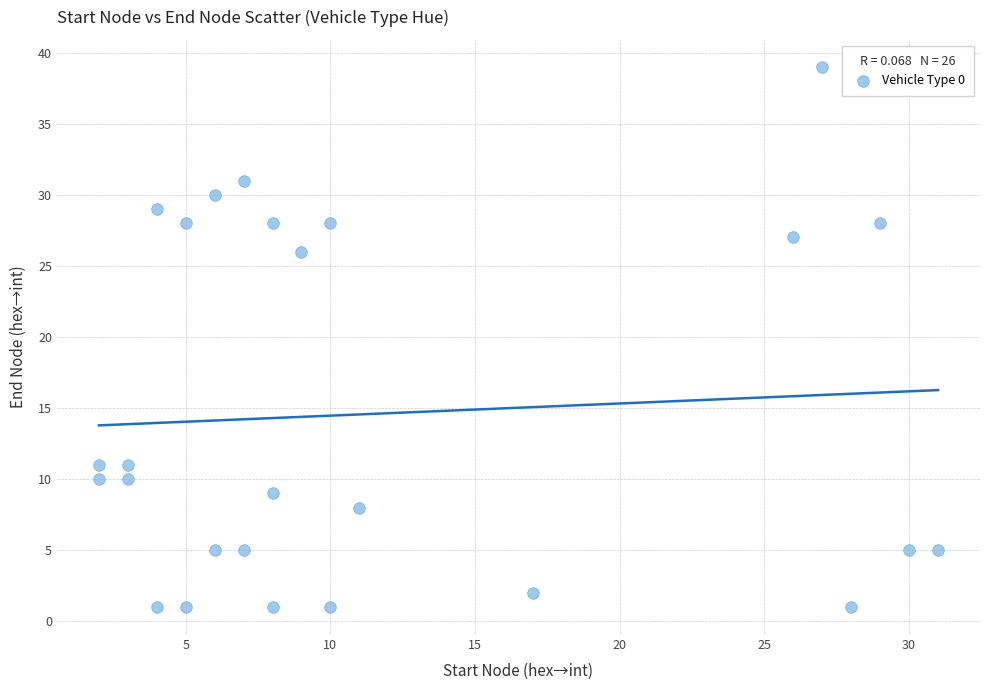

What Y value in the scatter plot is closest to 20?

26